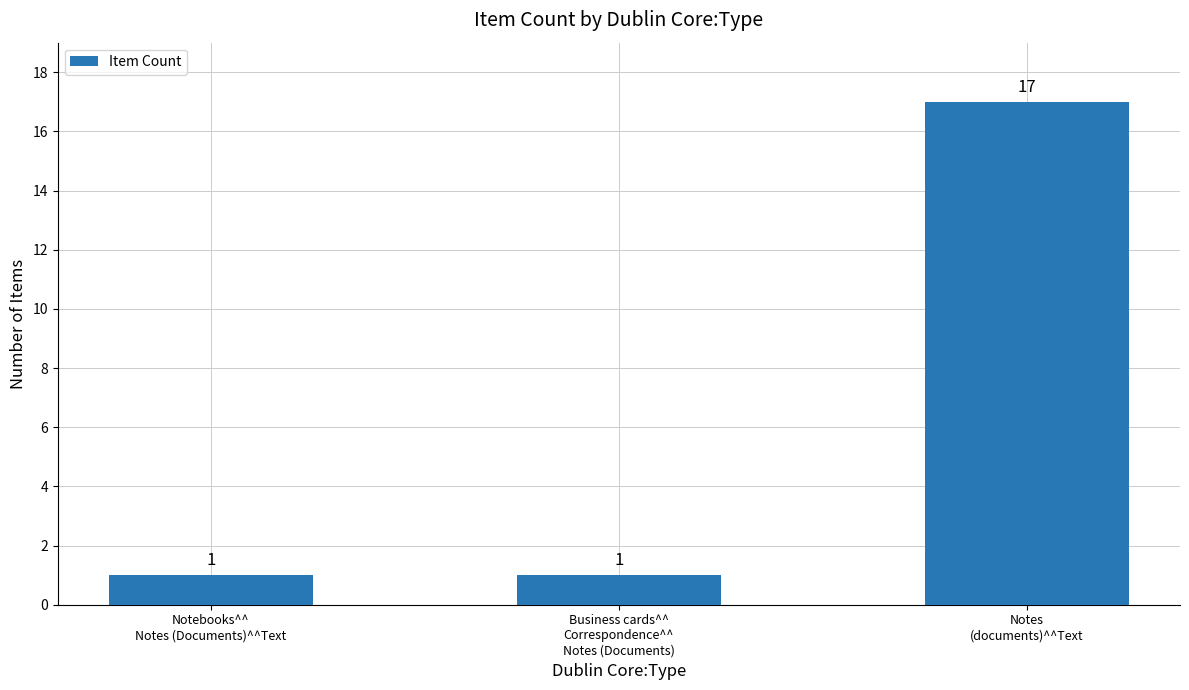

Count the number of data series in this chart.

1